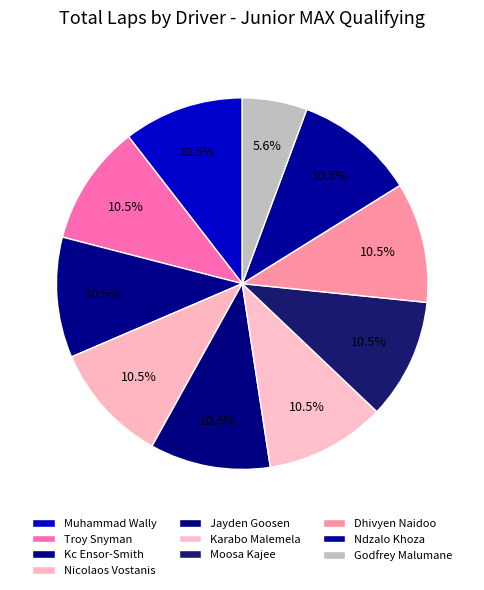

How many segments does this pie chart have?

10